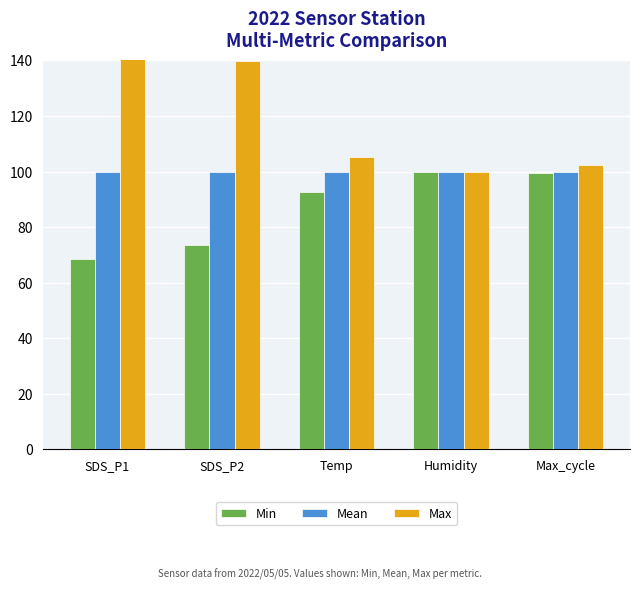

What is the label of the 4th bar from the right?

SDS_P2